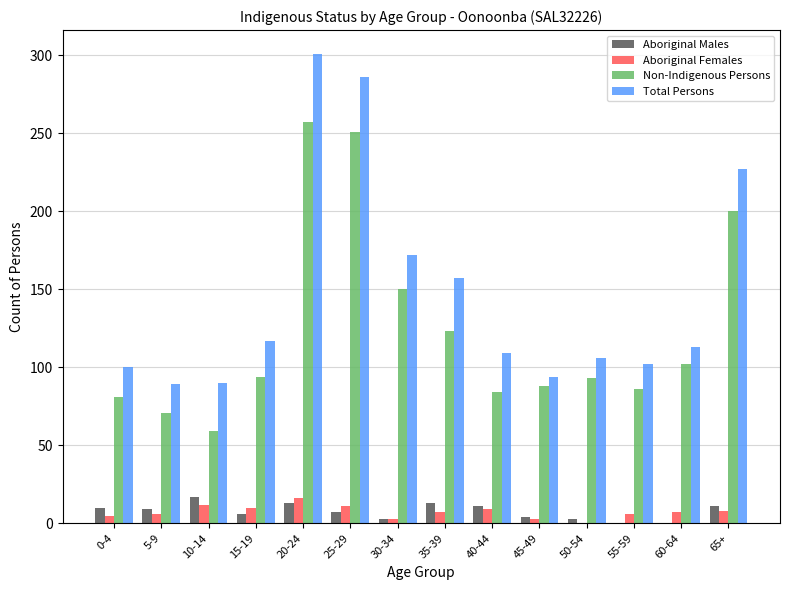

Between 35-39 and 40-44, which series saw the biggest shift?

Total Persons